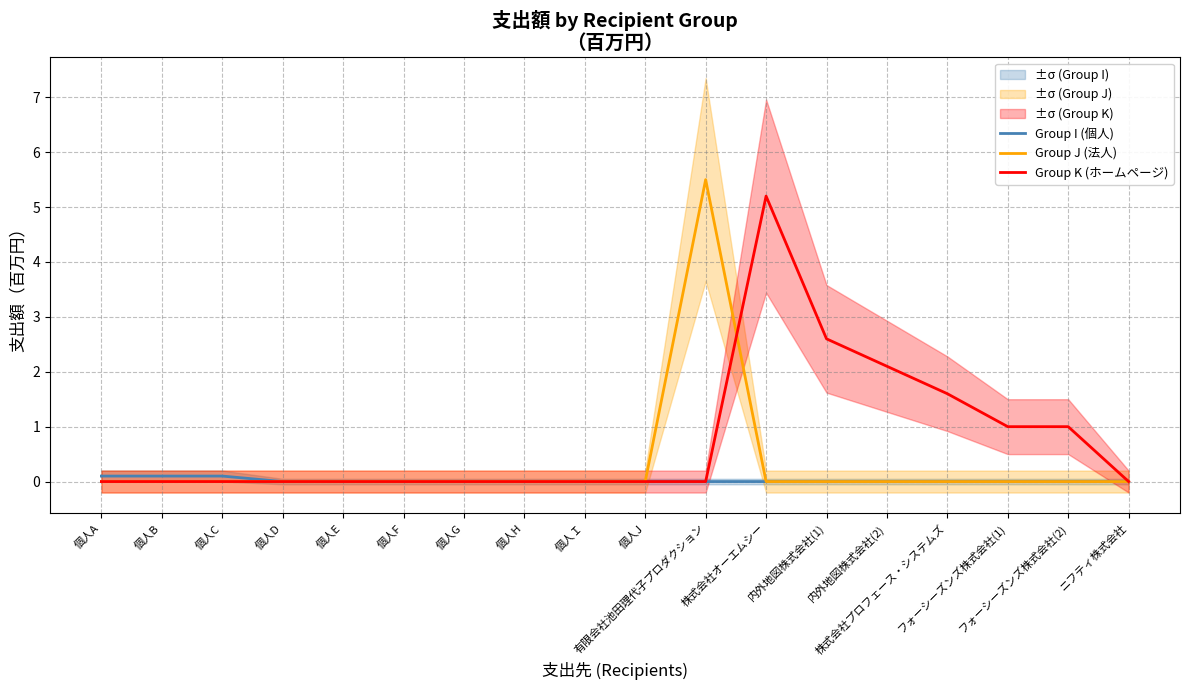

How many data points does each series have?

18